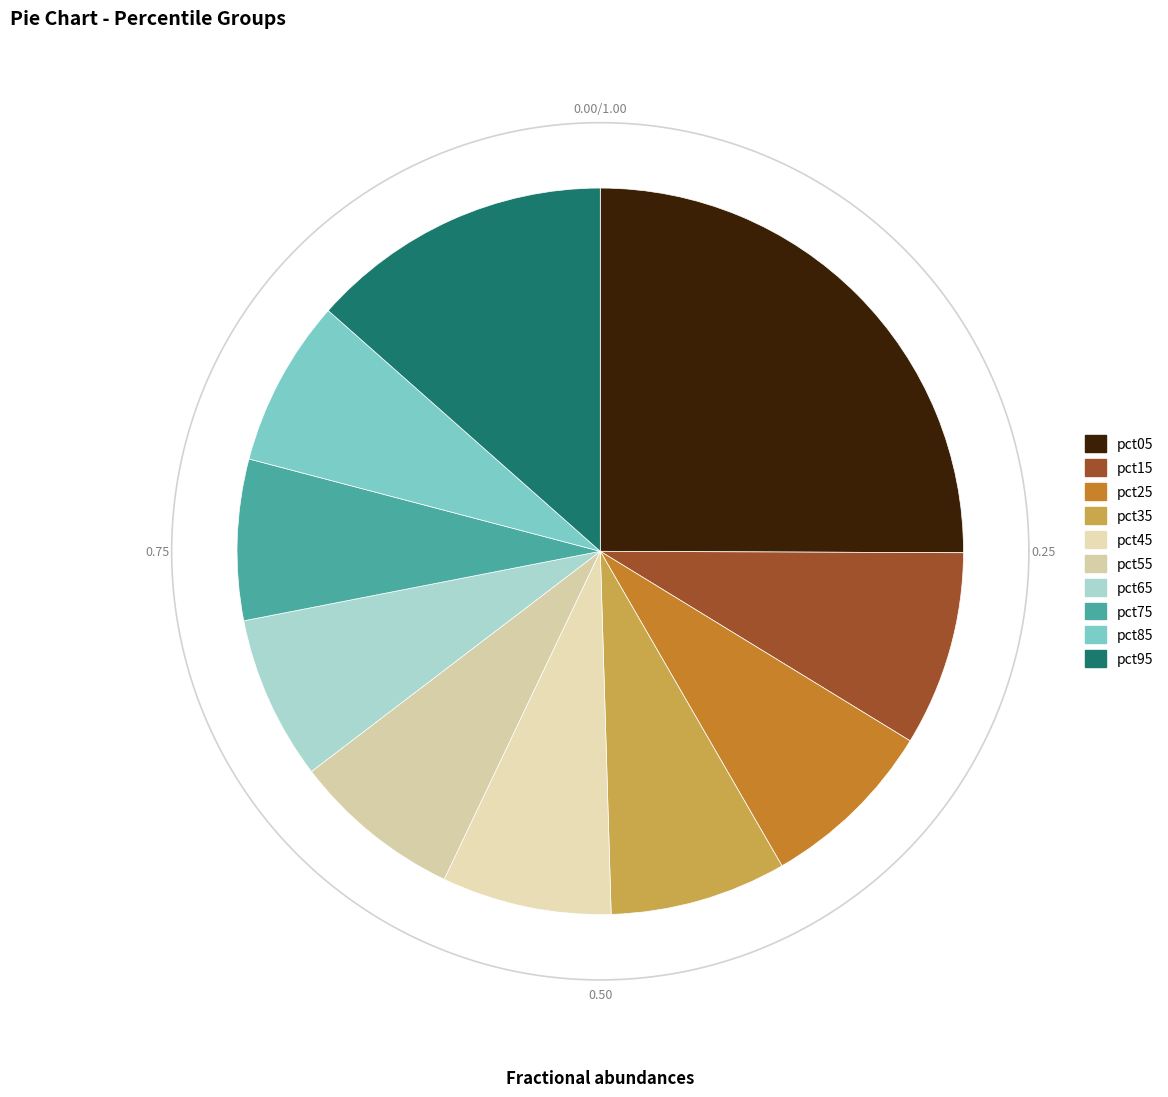

Which slice is the smallest?

pct75